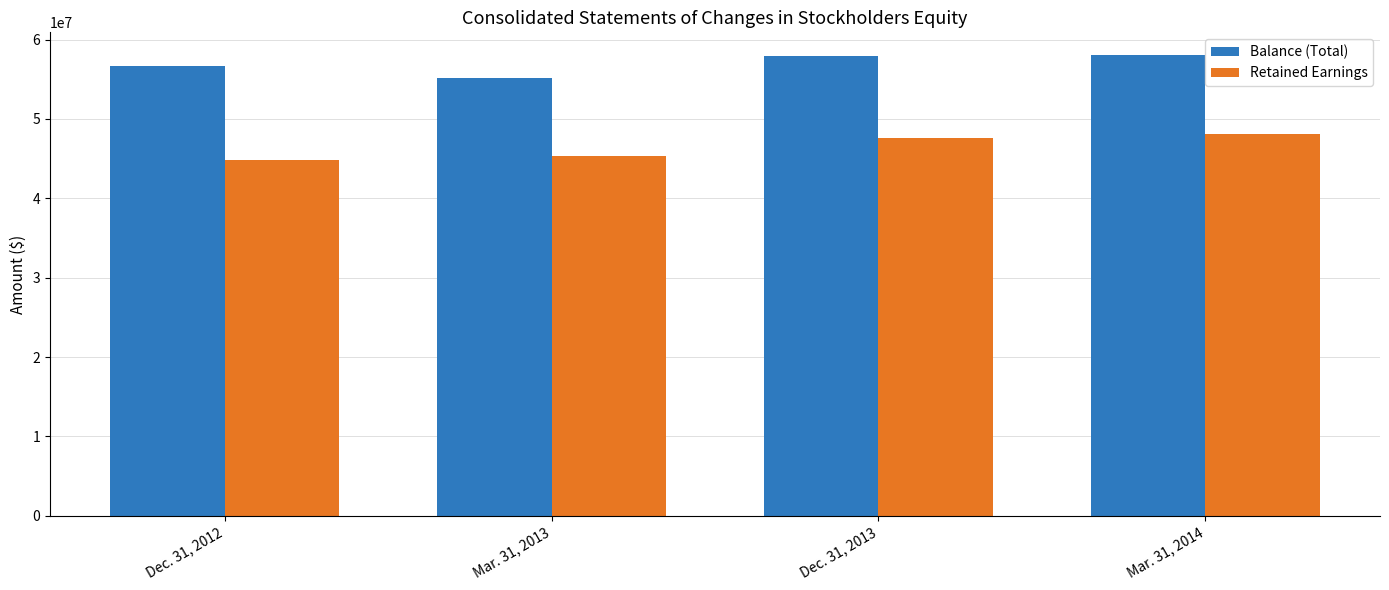

What position from the left is Mar. 31, 2014?

4